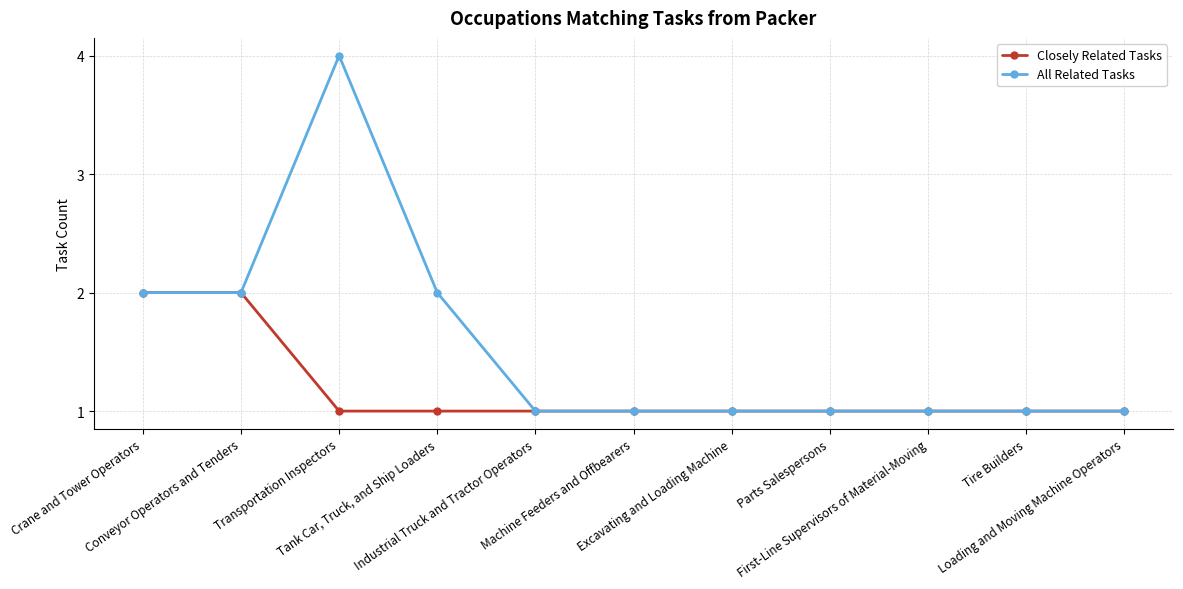

What is the minimum value for Closely Related Tasks?

1